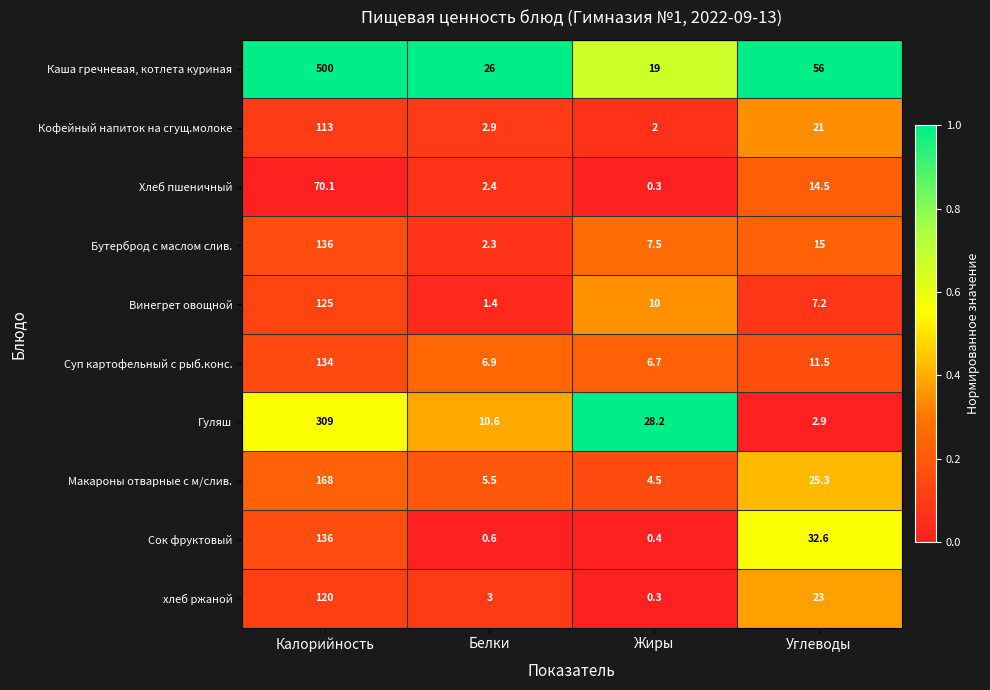

What is the difference between the highest and lowest values at Углеводы?

53.1